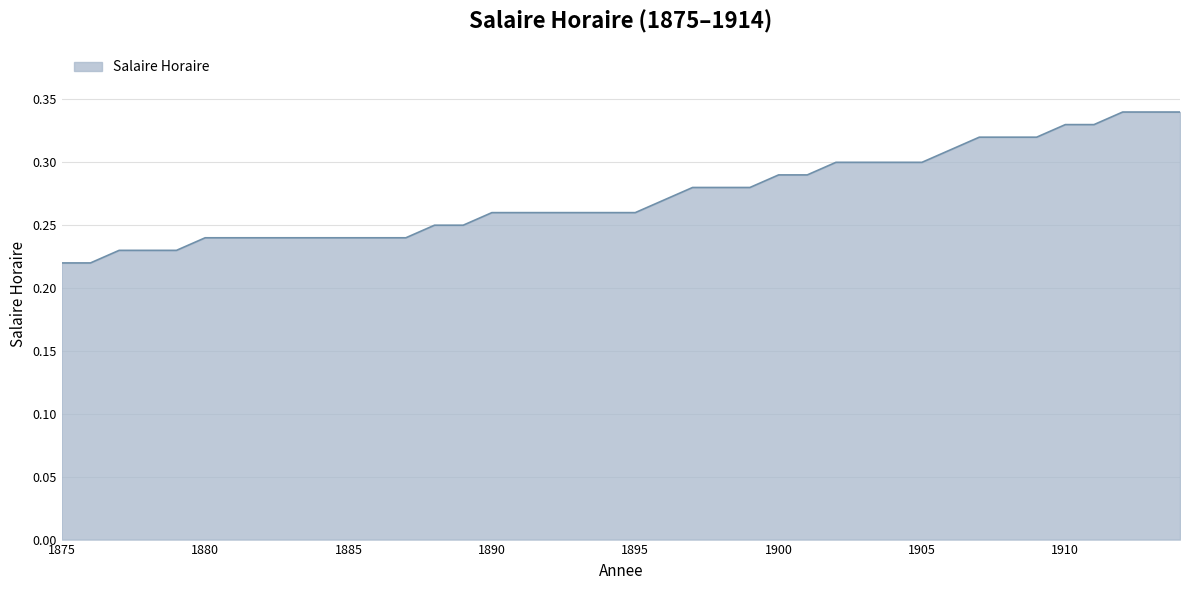

At which category does the chart reach its peak across all series?

1912